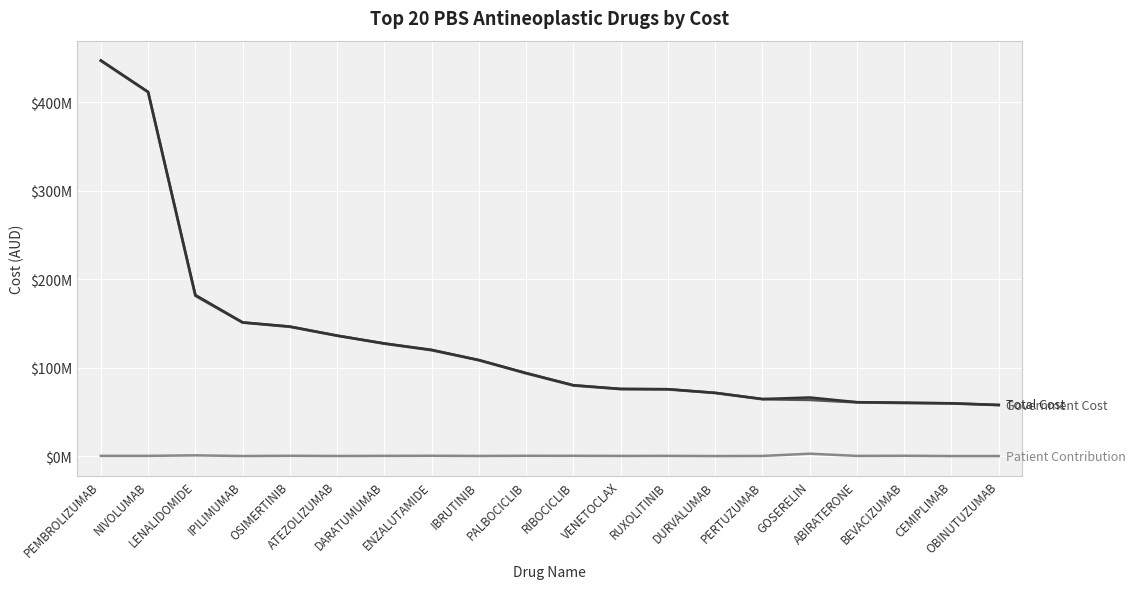

The value of Government Cost at DARATUMUMAB is 127108345.2. True or false?

True